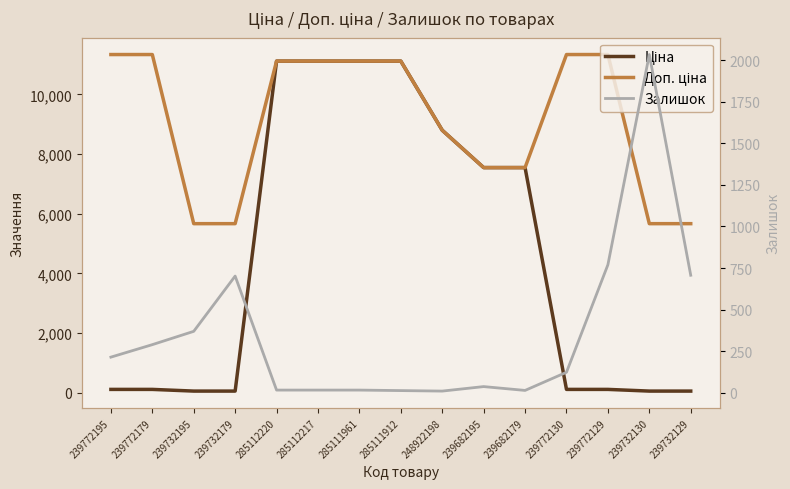

Between 239772129 and 239682179, which is larger?

239682179